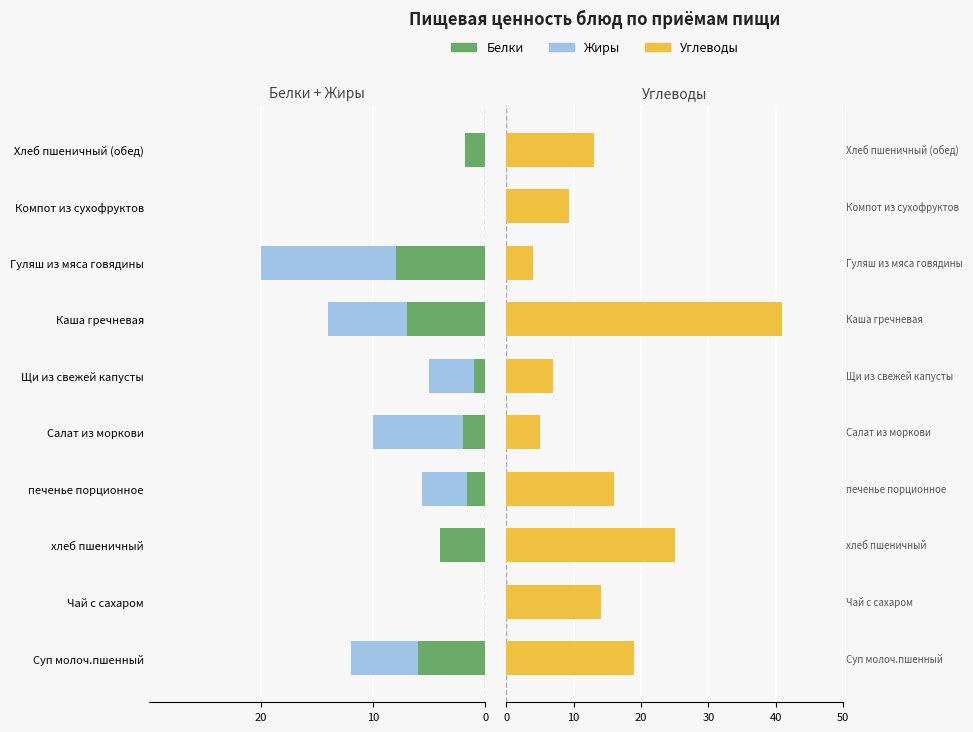

Count the number of data series in this chart.

3